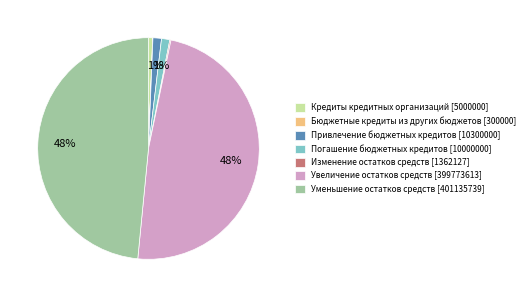

Is it true that Погашение бюджетных кредитов is 1% of the pie?

True